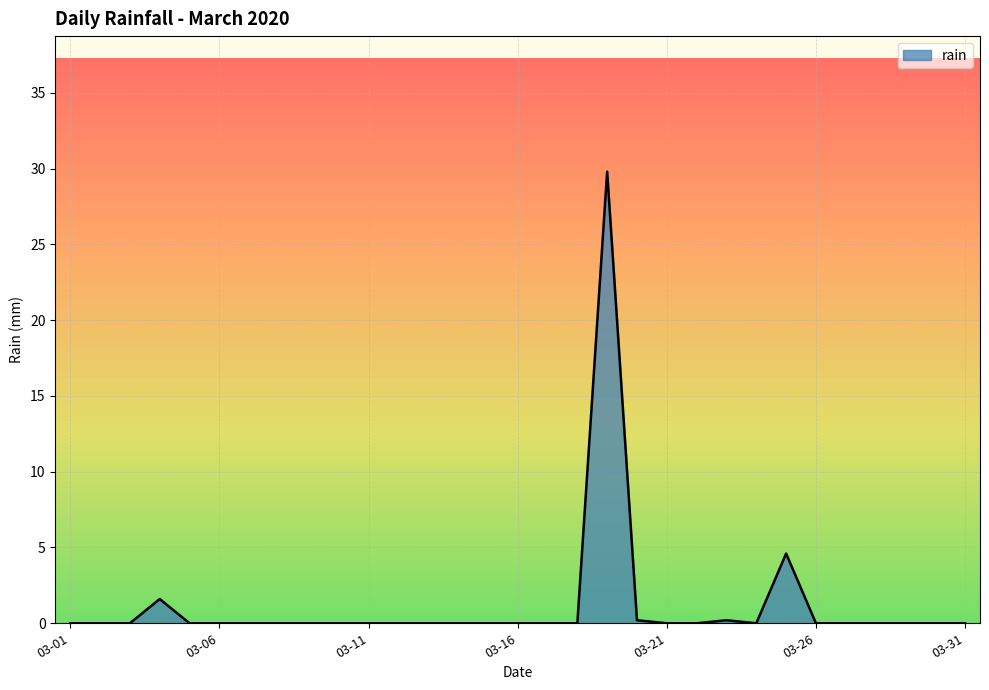

What is the maximum value shown in the chart?

29.8